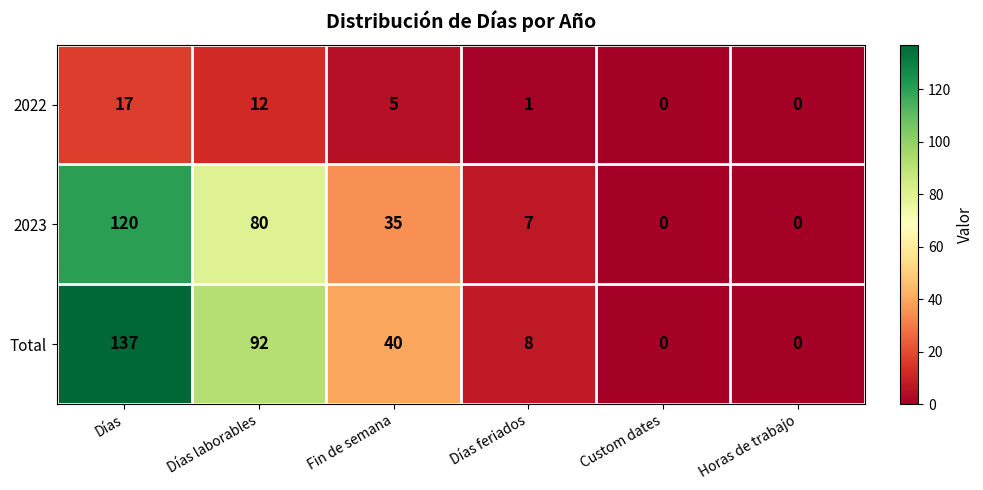

Reading left to right, transcribe all the data shown in this chart.

2022: 17	12	5	1	0	0
2023: 120	80	35	7	0	0
Total: 137	92	40	8	0	0